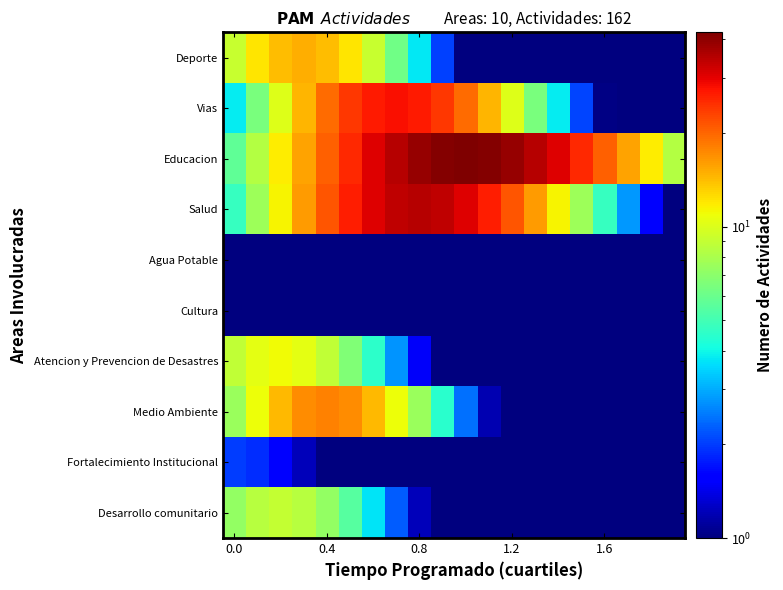

Count the number of categories in the chart.

20